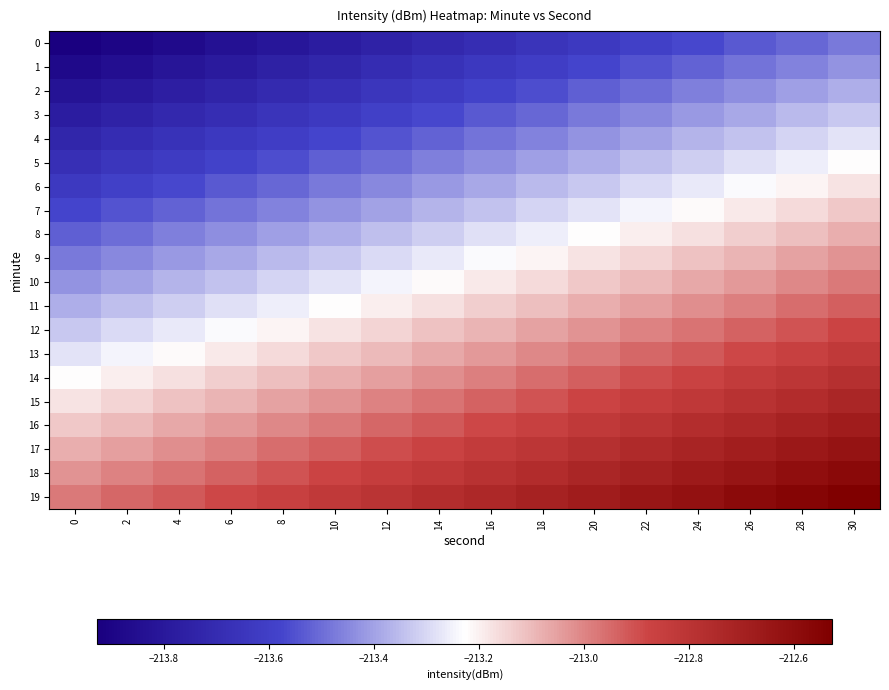

At which category is the sum across all series the highest?

30